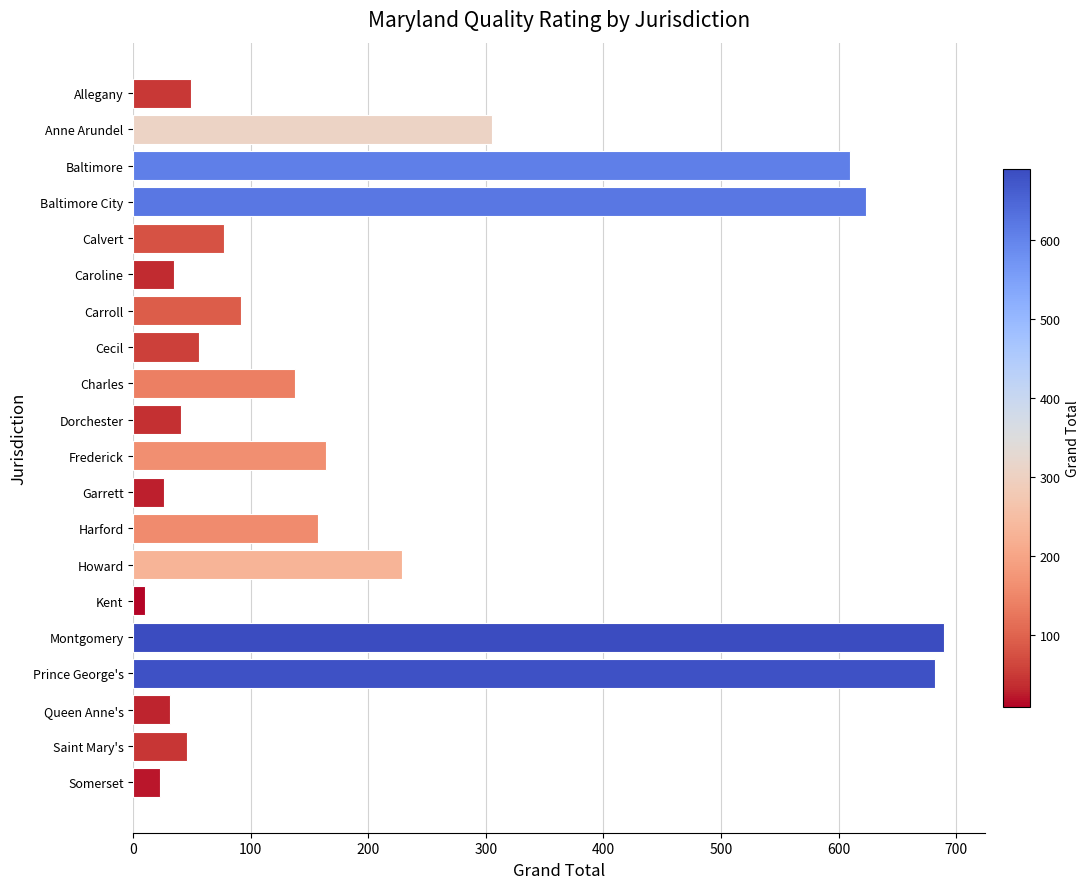

At which label is the value closest to 350?

Anne Arundel